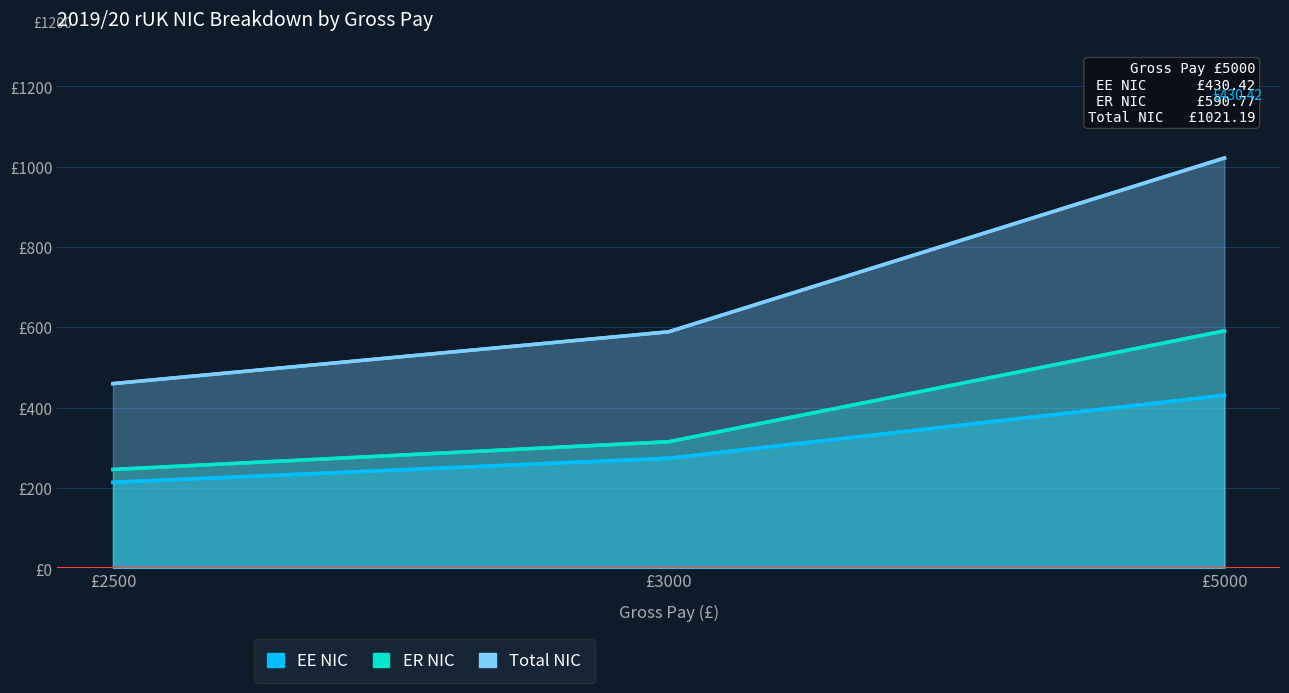

Does the chart display data point markers on the line(s)?

No